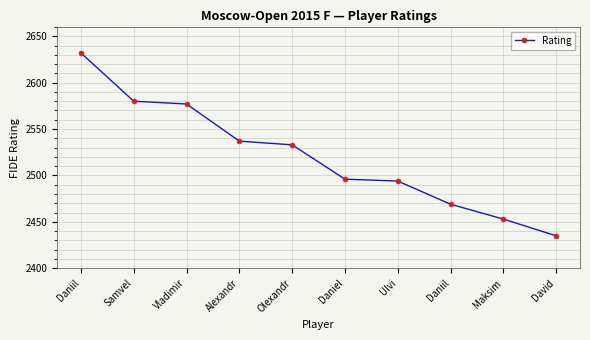

What is the change in value from Ulvi to Maksim?

-41